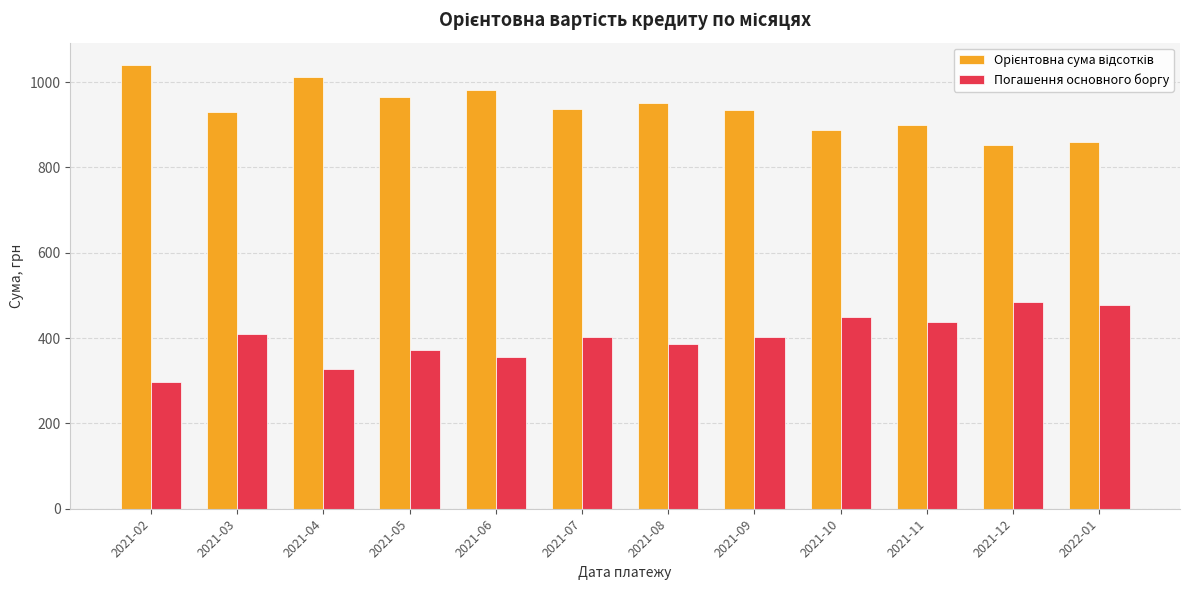

What is the average value of the Погашення основного боргу series?

400.2